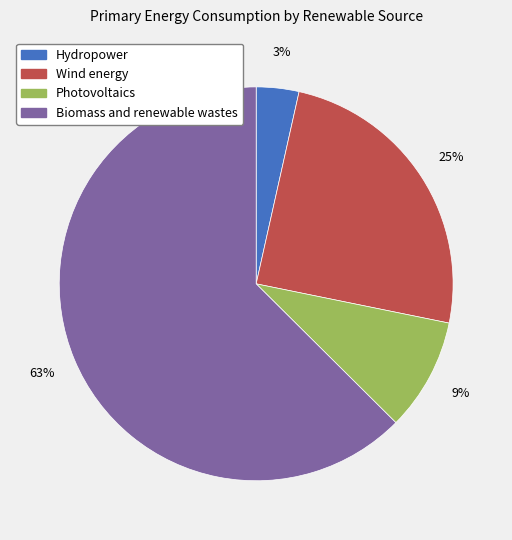

Which category has the smallest portion of the pie?

Hydropower